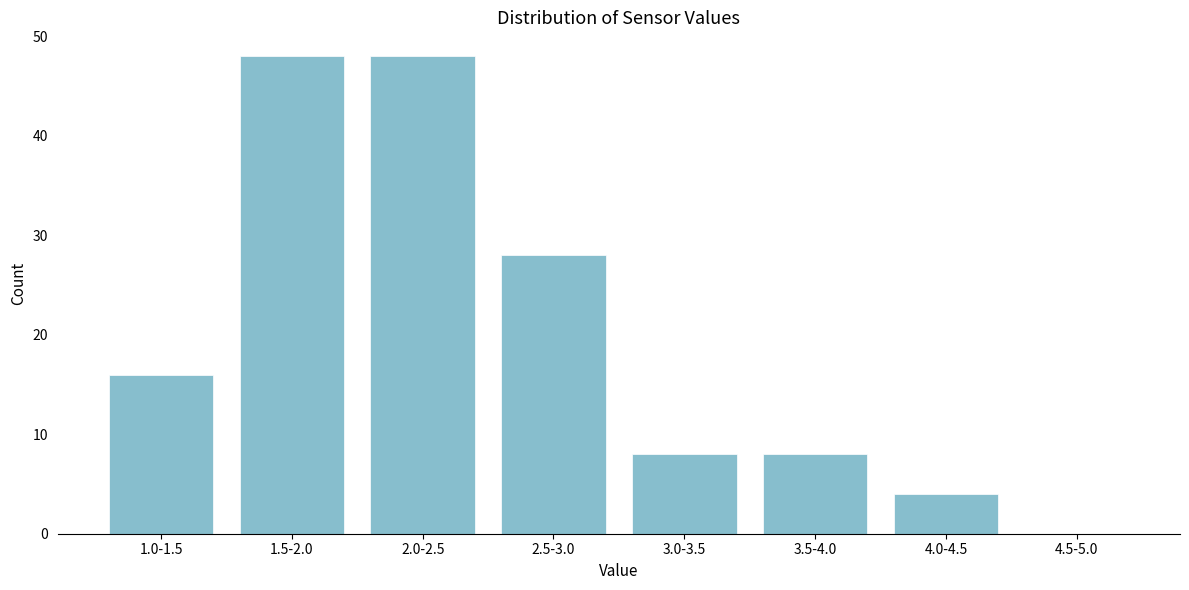

Reading left to right, extract all data points from this chart.

1.0-1.5=16	1.5-2.0=48	2.0-2.5=48	2.5-3.0=28	3.0-3.5=8	3.5-4.0=8	4.0-4.5=4	4.5-5.0=0